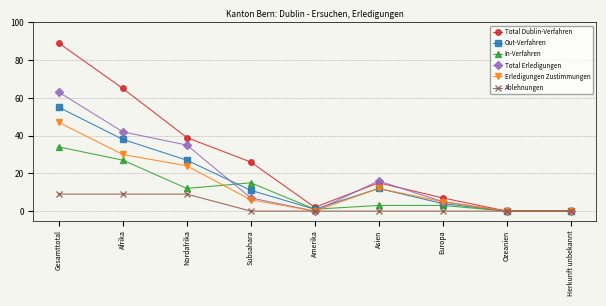

List the series in order of their peak value, highest first.

Total Dublin-Verfahren, Total Erledigungen, Out-Verfahren, Erledigungen Zustimmungen, In-Verfahren, Ablehnungen